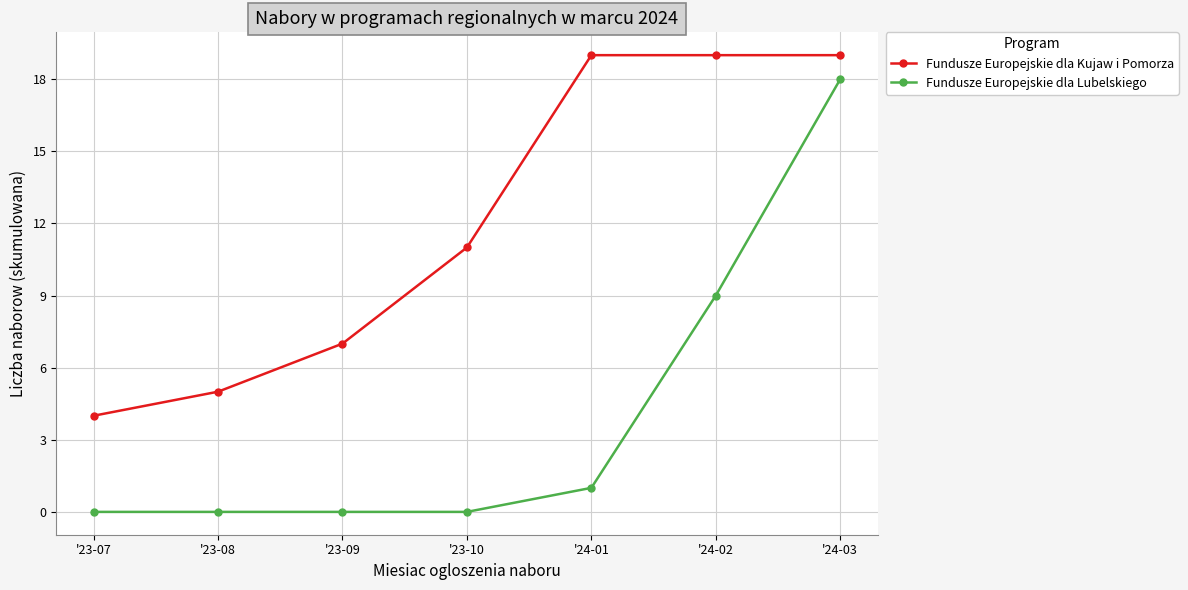

Which series has the widest spread of values?

Fundusze Europejskie dla Lubelskiego